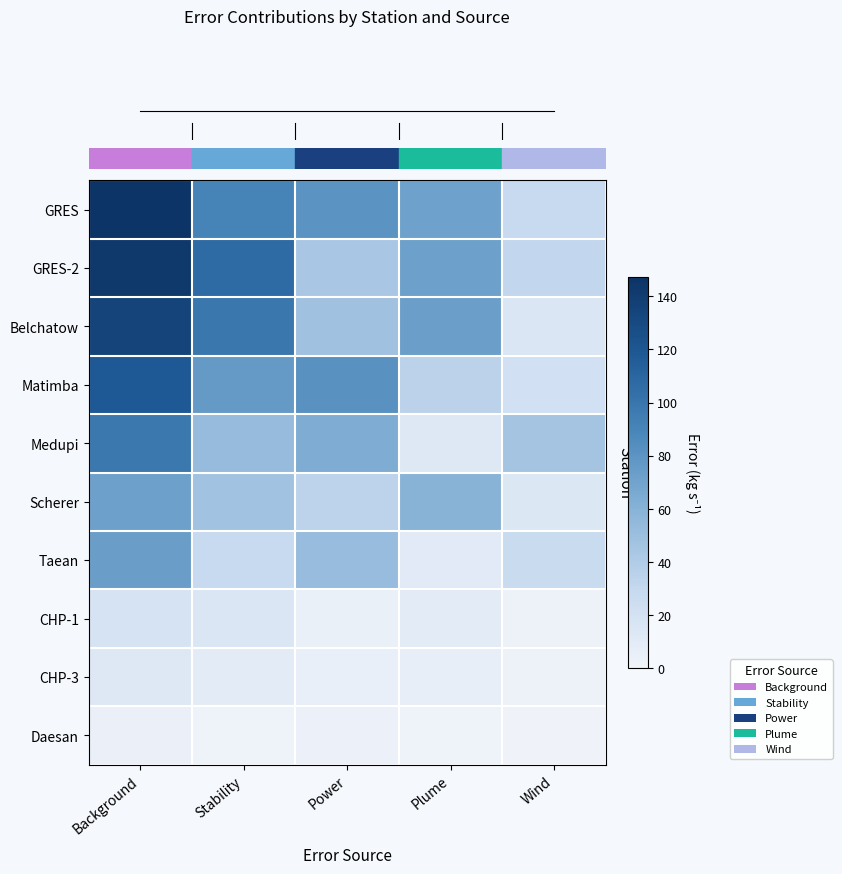

Which has a higher value, Wind or Power?

Power